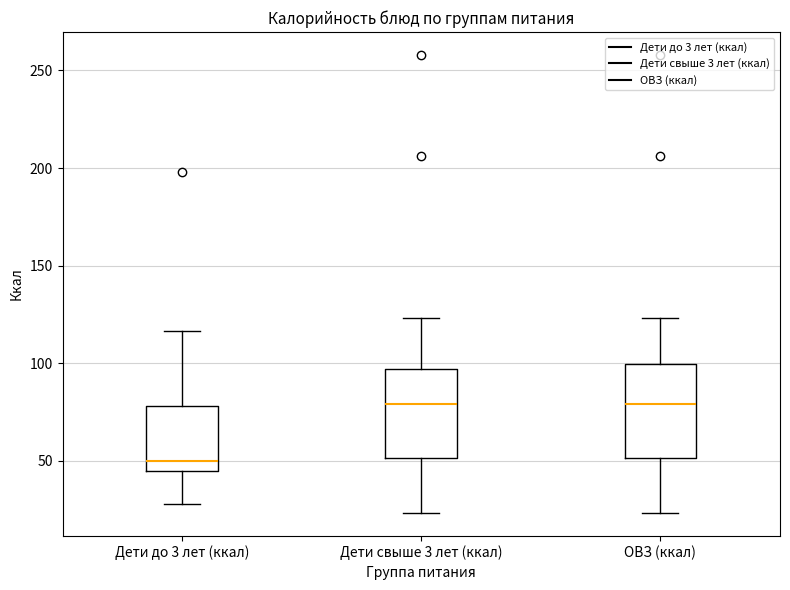

Which box has the lowest median line?

Дети до 3 лет (ккал)